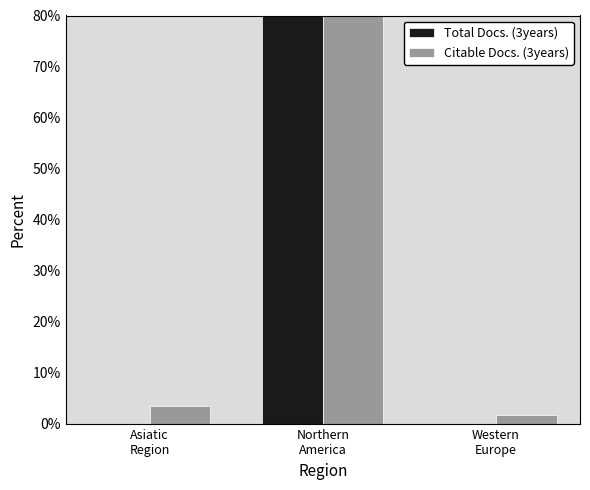

Reading left to right, extract all data points from this chart.

Total Docs. (3years): Asiatic
Region=0.0	Northern
America=100.0	Western
Europe=0.0
Citable Docs. (3years): Asiatic
Region=3.5	Northern
America=94.8	Western
Europe=1.6